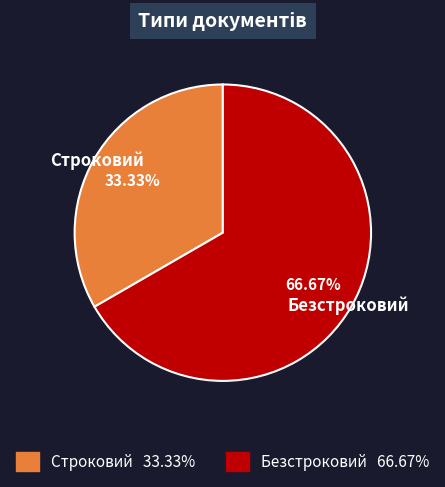

How much of the chart is everything except Строковий?

66.7%